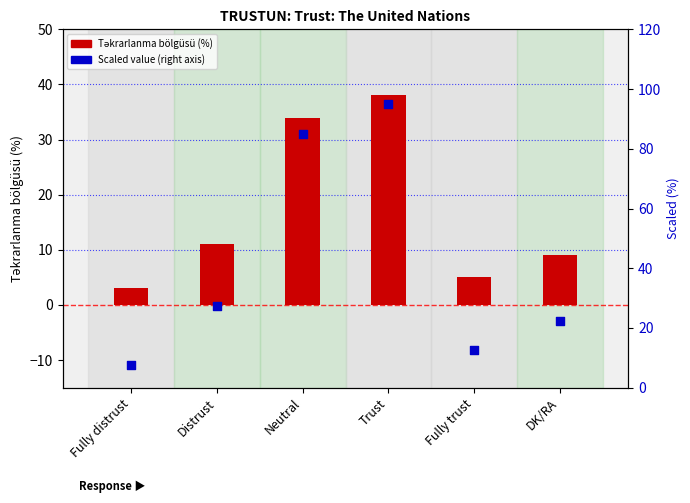

Which series contains the lowest Y value?

Təkrarlanma bölgüsü (%)